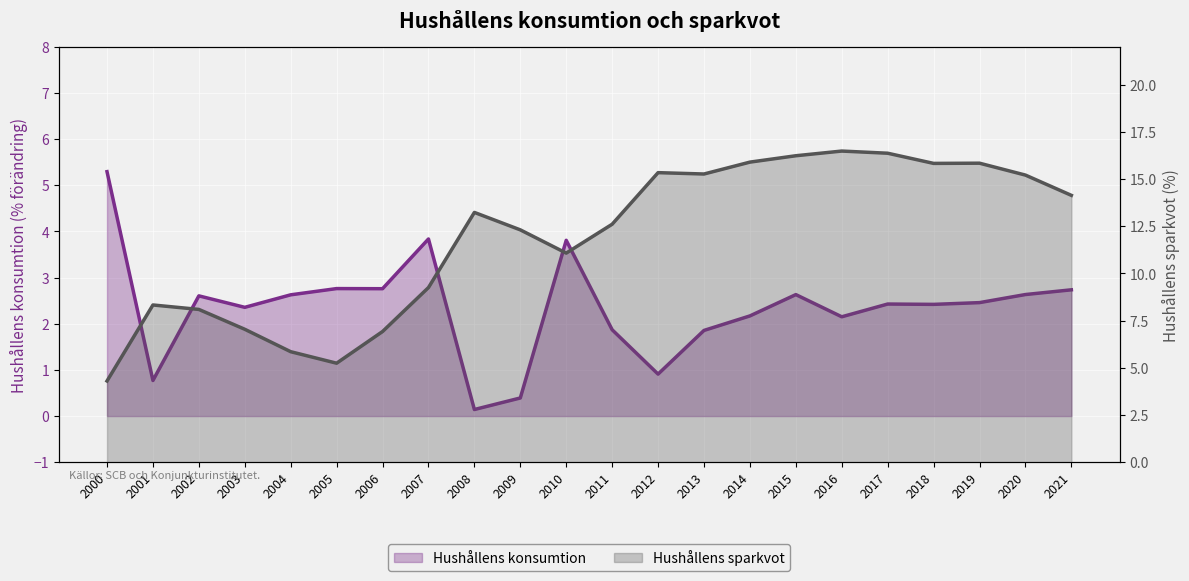

What is the minimum value shown in the chart?

0.1